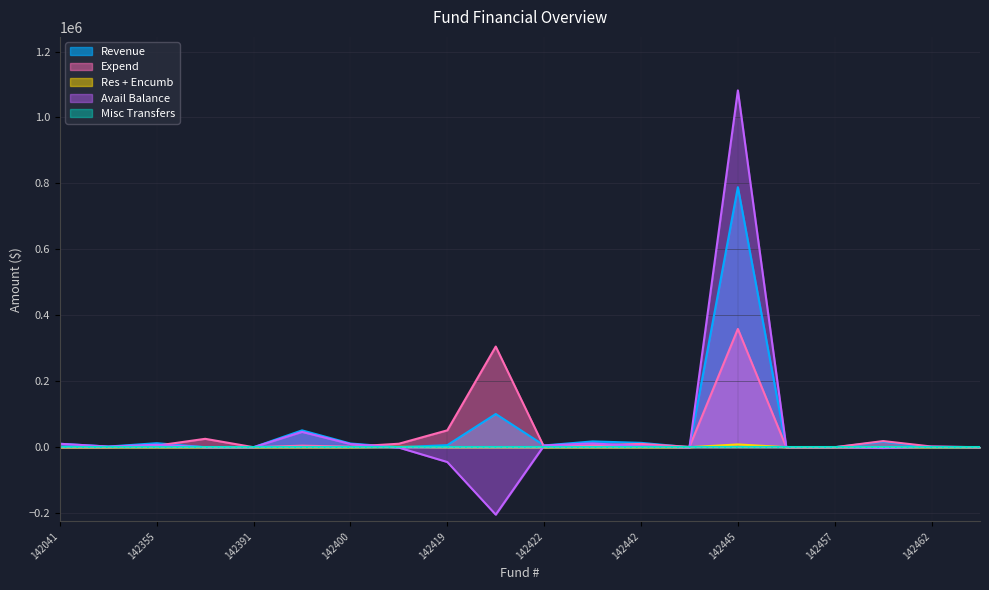

What is the spread (max minus min) of values at 142415?

11779.3